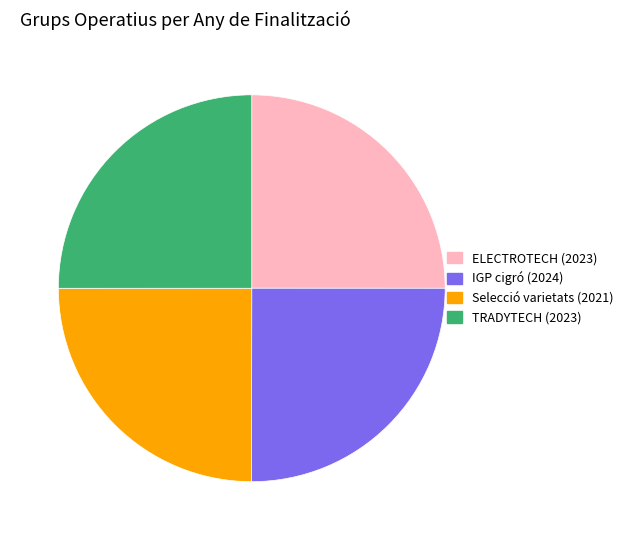

How many segments does this pie chart have?

4